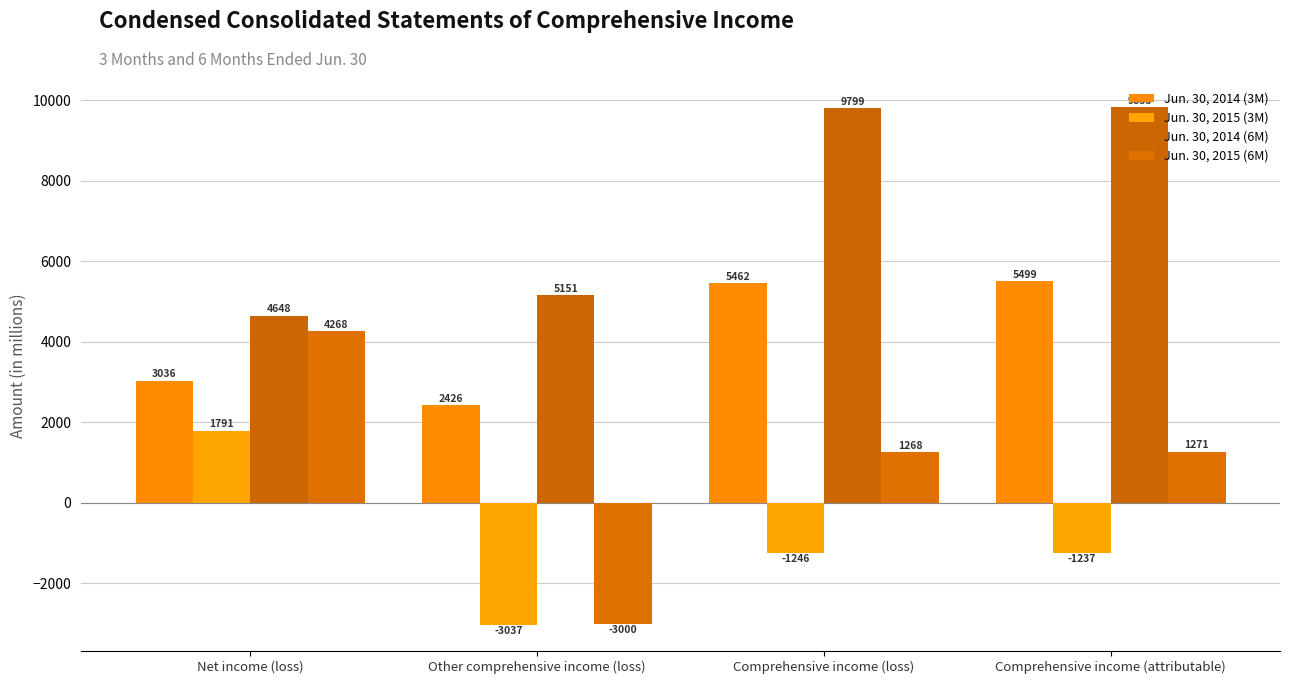

True or false: Jun. 30, 2014 (6M) has a value of 16018 at Comprehensive income (attributable).

False